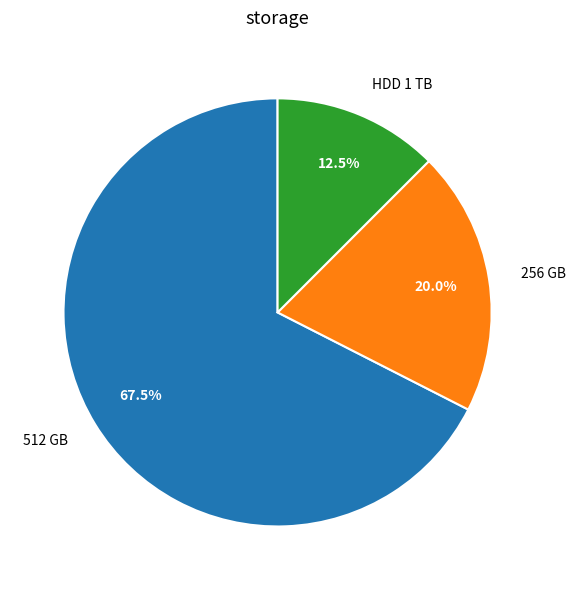

Does any single category account for the majority?

Yes